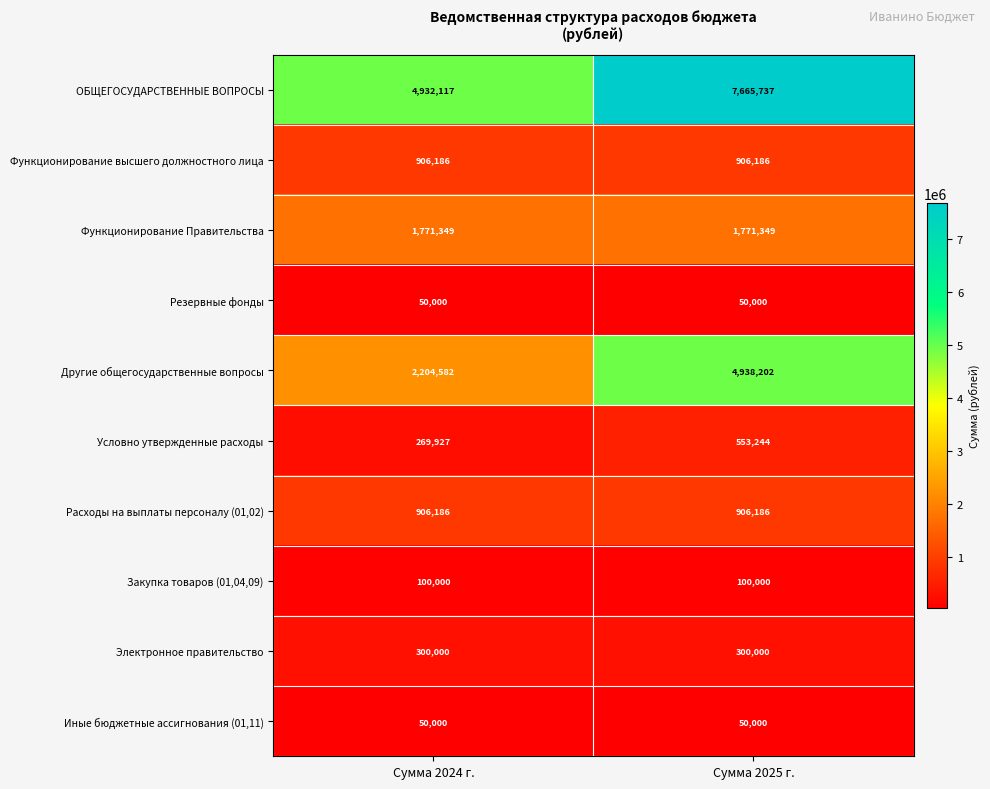

Reading left to right, list all the values displayed in this chart.

ОБЩЕГОСУДАРСТВЕННЫЕ ВОПРОСЫ: 4932117	7665737
Функционирование высшего должностного лица: 906186	906186
Функционирование Правительства: 1771349	1771349
Резервные фонды: 50000	50000
Другие общегосударственные вопросы: 2204582	4938202
Условно утвержденные расходы: 269927	553244
Расходы на выплаты персоналу (01,02): 906186	906186
Закупка товаров (01,04,09): 100000	100000
Электронное правительство: 300000	300000
Иные бюджетные ассигнования (01,11): 50000	50000